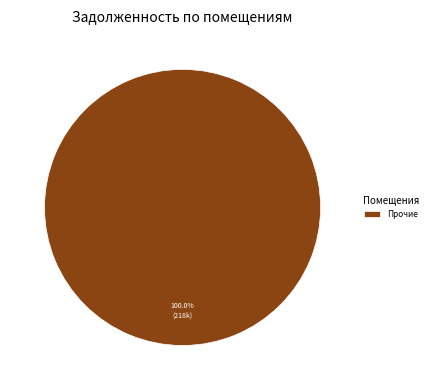

Rank the categories by value from highest to lowest.

Прочие